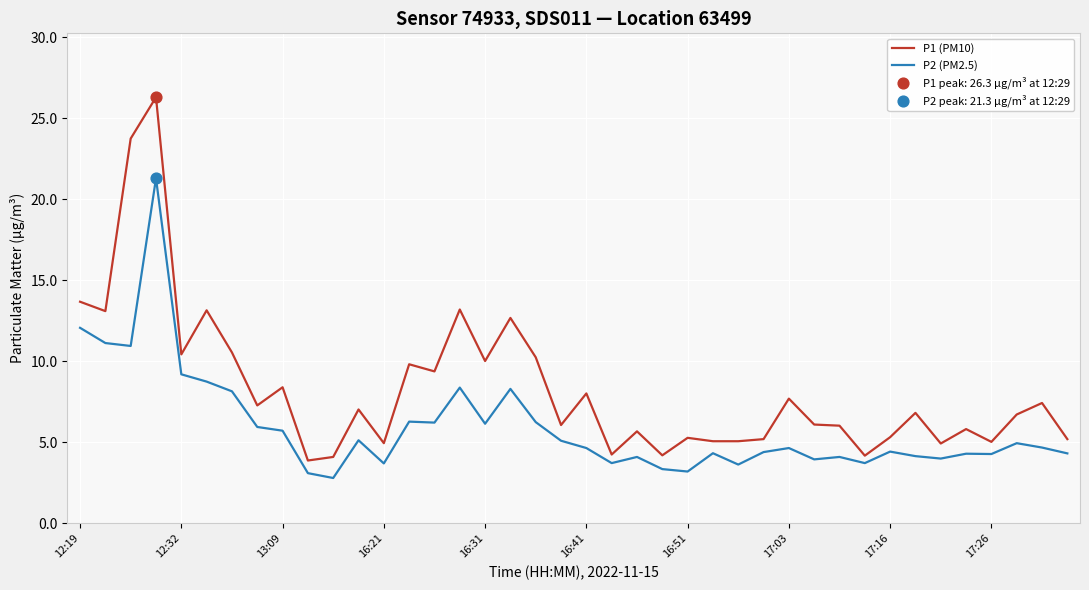

Which series has the widest spread of values?

P1 (PM10)